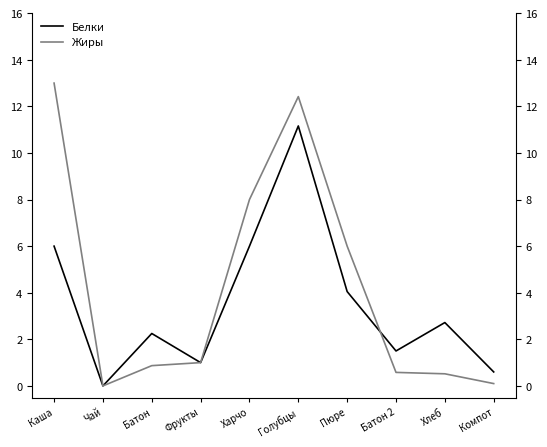

Reading right to left, what are all the values shown in this chart?

Белки: 0.6	2.7	1.5	4.0	11.2	6.0	1.0	2.2	0.0	6.0
Жиры: 0.1	0.5	0.6	6.0	12.4	8.0	1.0	0.9	0.0	13.0